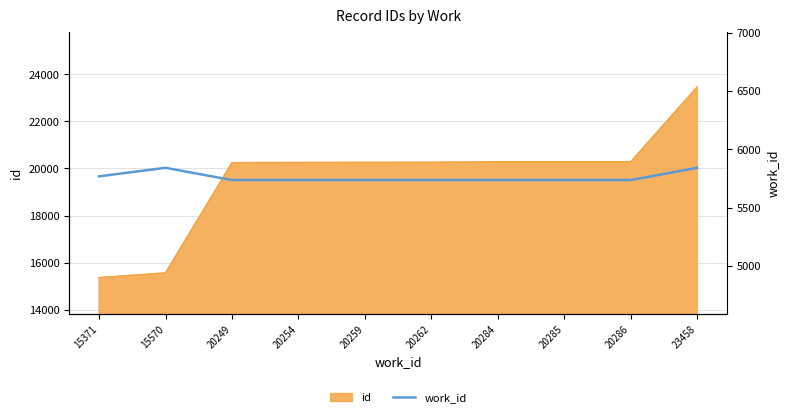

Which category has the lowest value across all series?

20249